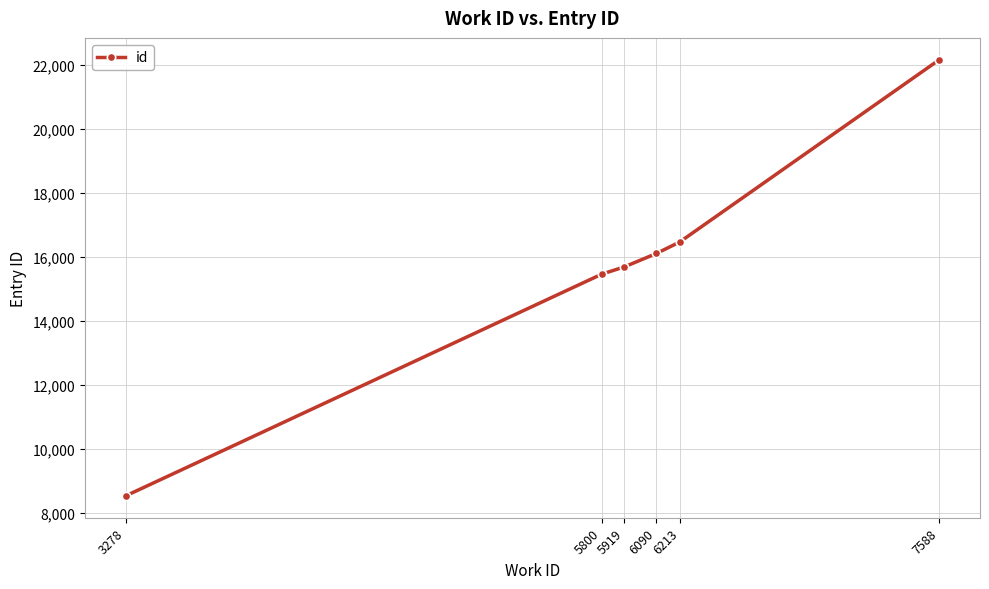

List the labels in order of value, largest first.

7588, 6213, 6090, 5919, 5800, 3278